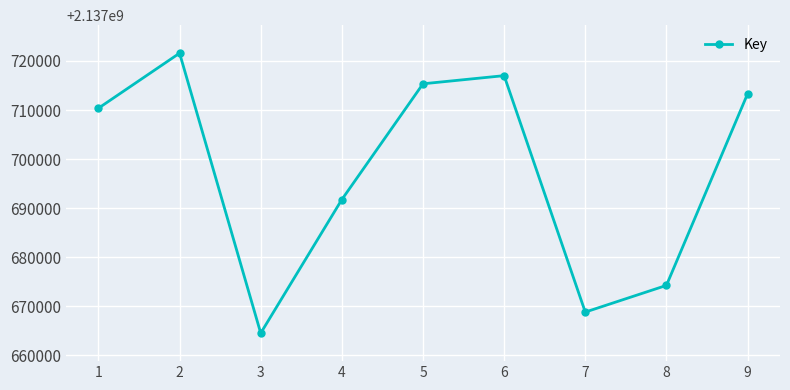

What is the approximate value at 3, to the nearest 50?

2137664550